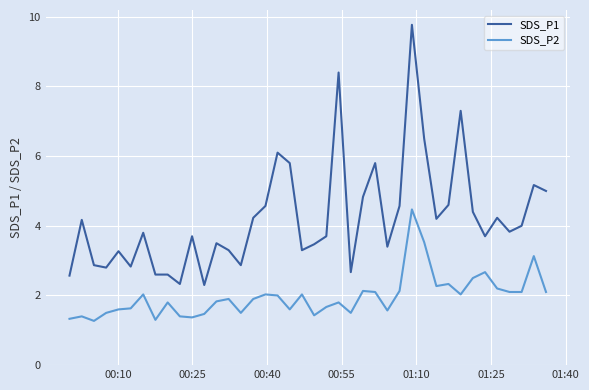

True or false: SDS_P1 and SDS_P2 intersect in this chart.

False